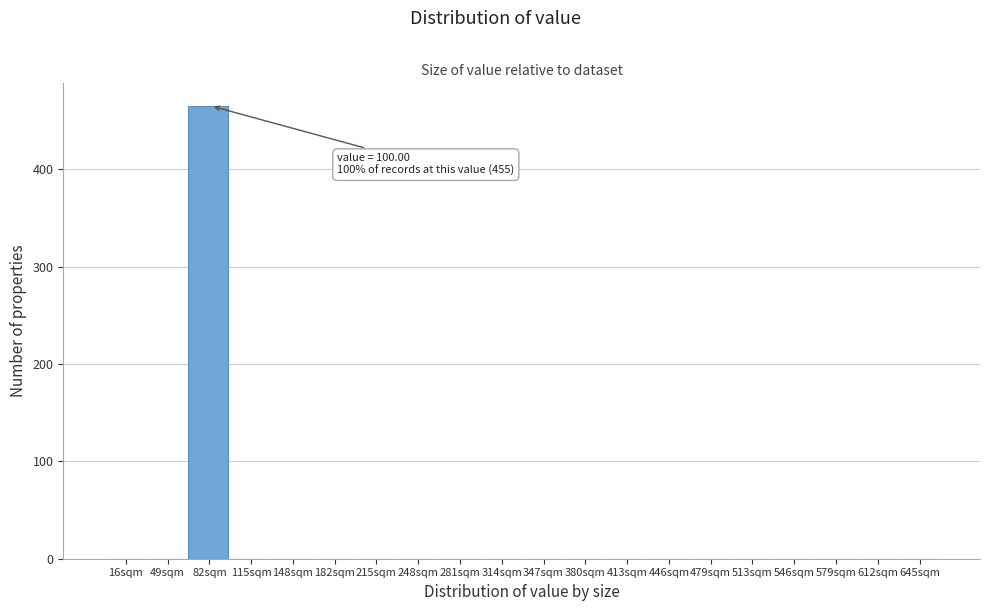

Reading right to left, transcribe all the data shown in this chart.

645sqm=0	612sqm=0	579sqm=0	546sqm=0	513sqm=0	479sqm=0	446sqm=0	413sqm=0	380sqm=0	347sqm=0	314sqm=0	281sqm=0	248sqm=0	215sqm=0	182sqm=0	148sqm=0	115sqm=0	82sqm=465	49sqm=0	16sqm=0